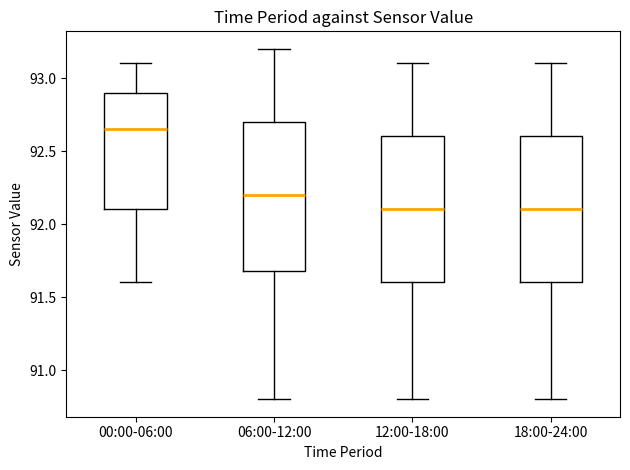

Reading left to right, transcribe this box plot: for each box, give where its median line is, the range the box spans, and where its two whiskers end, as read against the y-axis. The values are not printed on the chart, so give them approximately, as read against the axis.

00:00-06:00: median 92.65, box 92.10 to 92.90, whiskers 91.60 to 93.10
06:00-12:00: median 92.20, box 91.70 to 92.70, whiskers 90.80 to 93.20
12:00-18:00: median 92.10, box 91.60 to 92.60, whiskers 90.80 to 93.10
18:00-24:00: median 92.10, box 91.60 to 92.60, whiskers 90.80 to 93.10